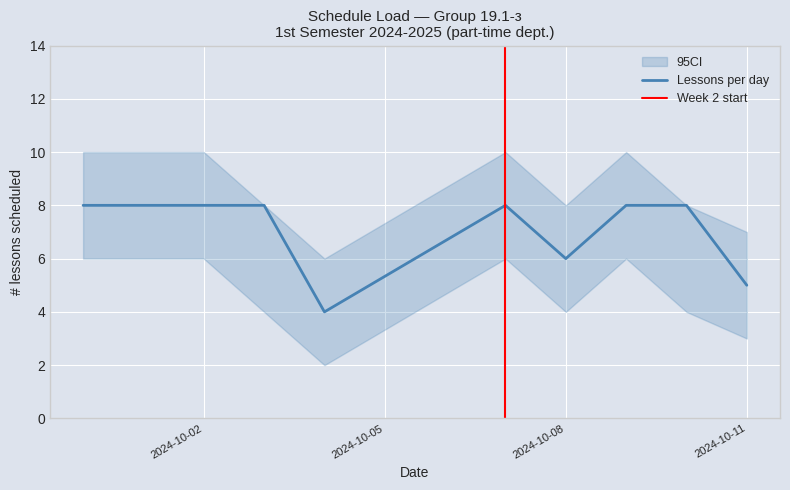

What is the maximum value for Lessons per day?

8